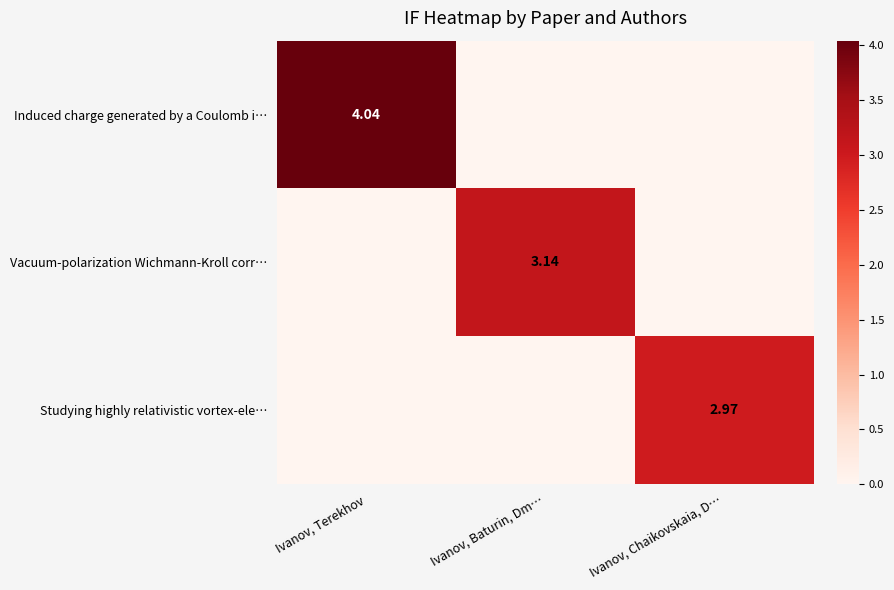

The Studying highly relativistic vortex-ele… series shows 0.0 at Ivanov, Terekhov. True or false?

True